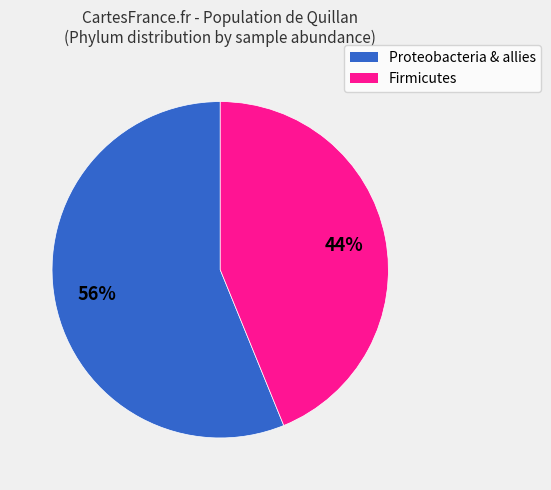

Is there a majority slice in this chart?

Yes